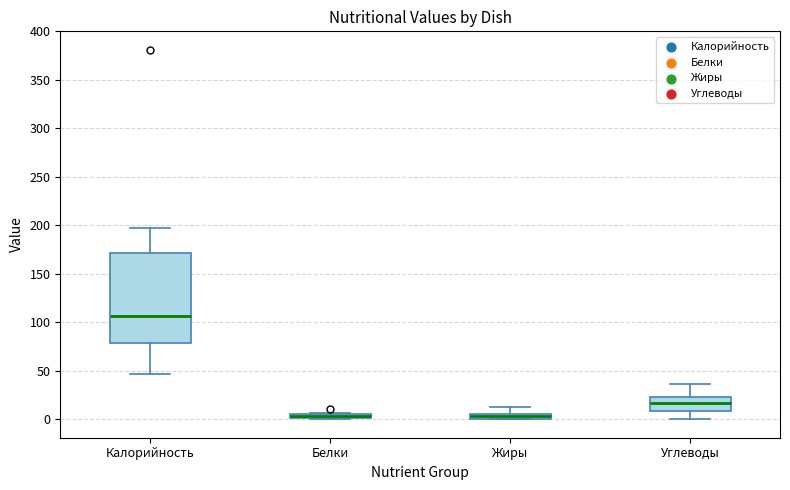

Where is the upper edge of the box for Белки on the y-axis? The values are not printed on the chart, so give them approximately, as read against the axis.

5